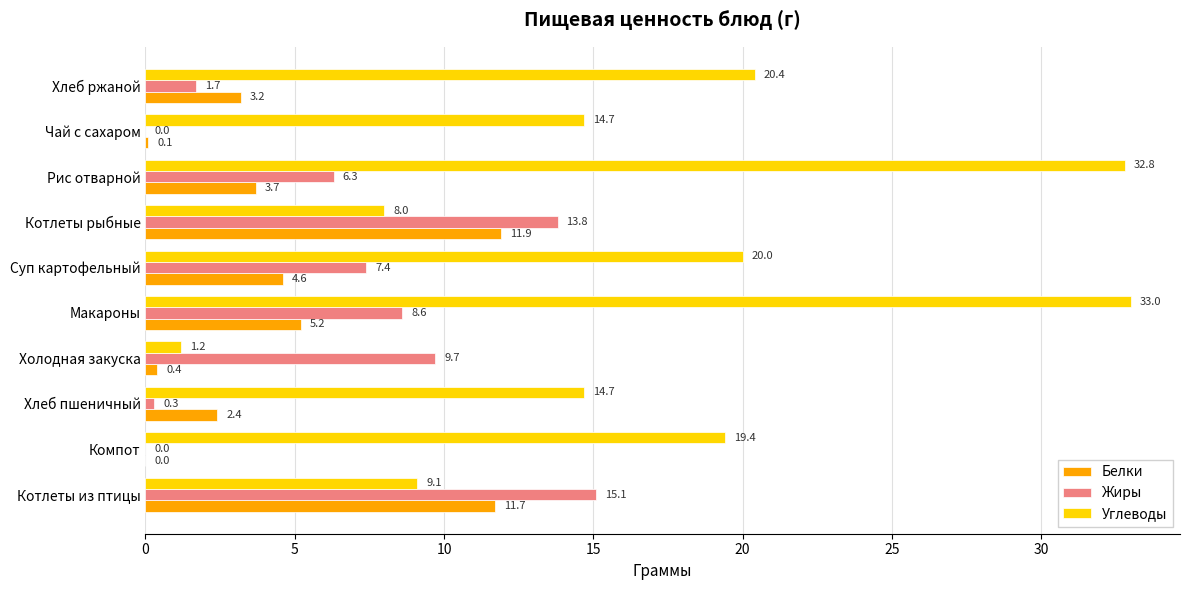

What value does the Белки series have at Хлеб пшеничный?

2.4